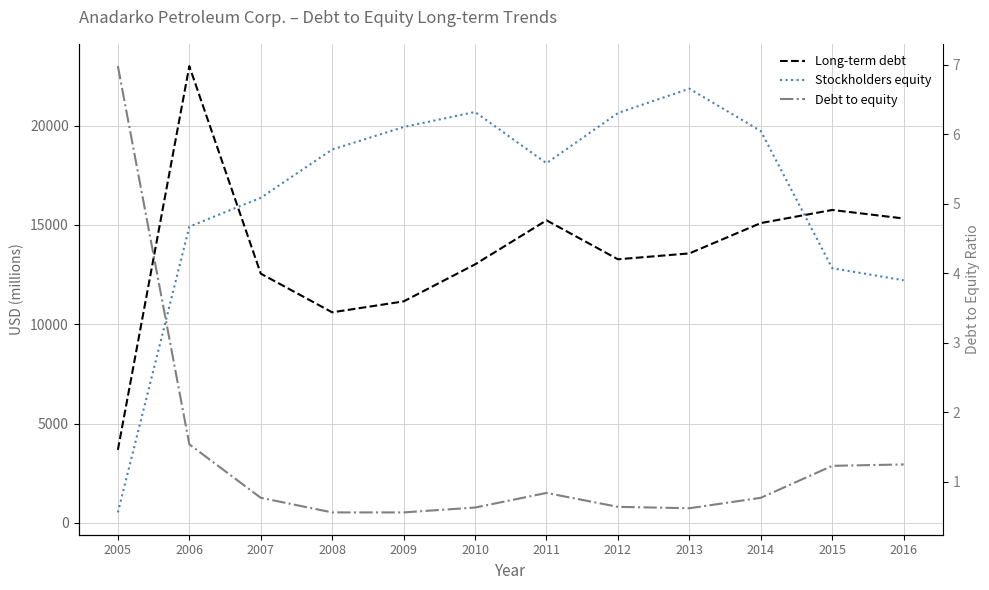

Does the chart display data point markers on the line(s)?

No